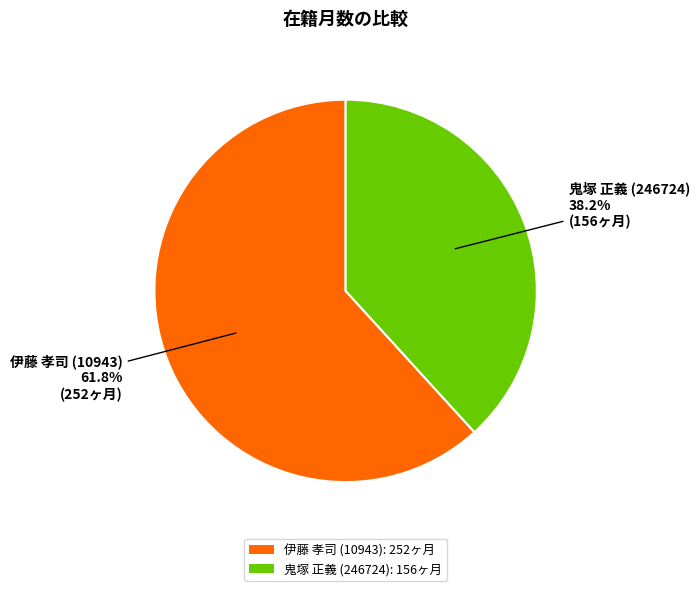

Which category accounts for the majority?

伊藤 孝司 (10943)